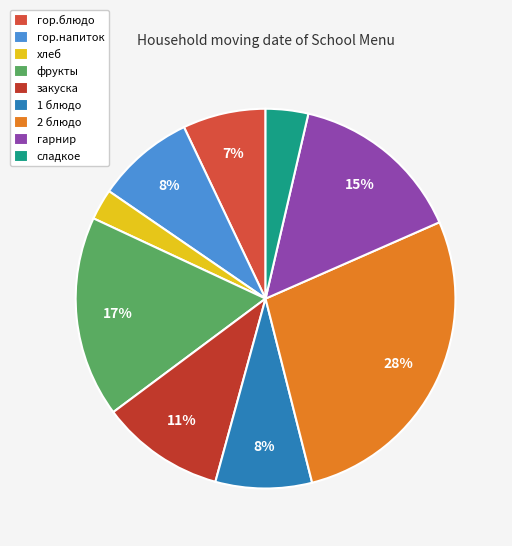

Between закуска and 2 блюдо, which is larger?

2 блюдо